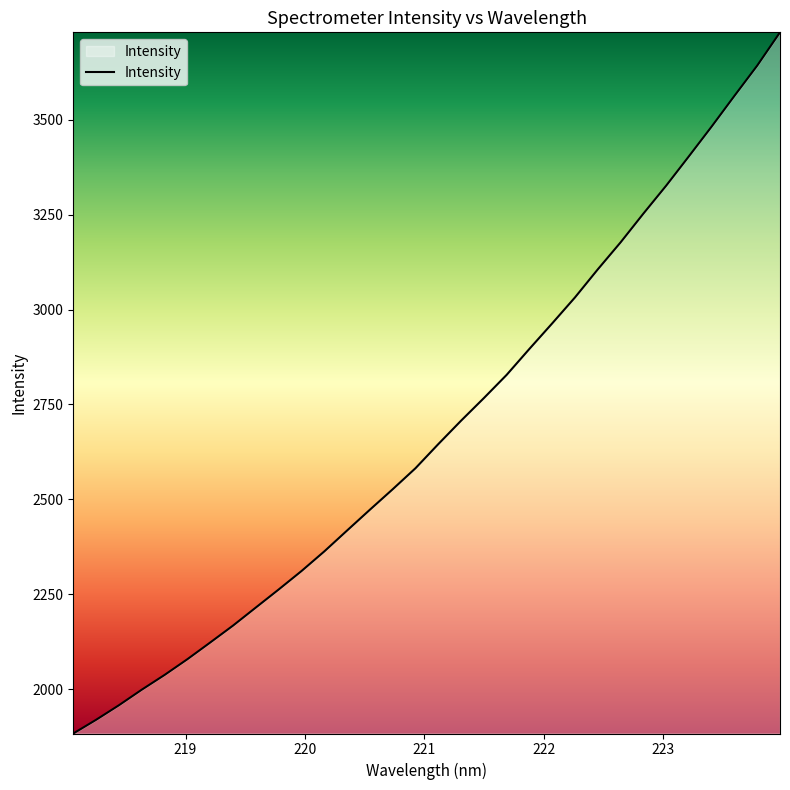

What is the average value?

2682.4